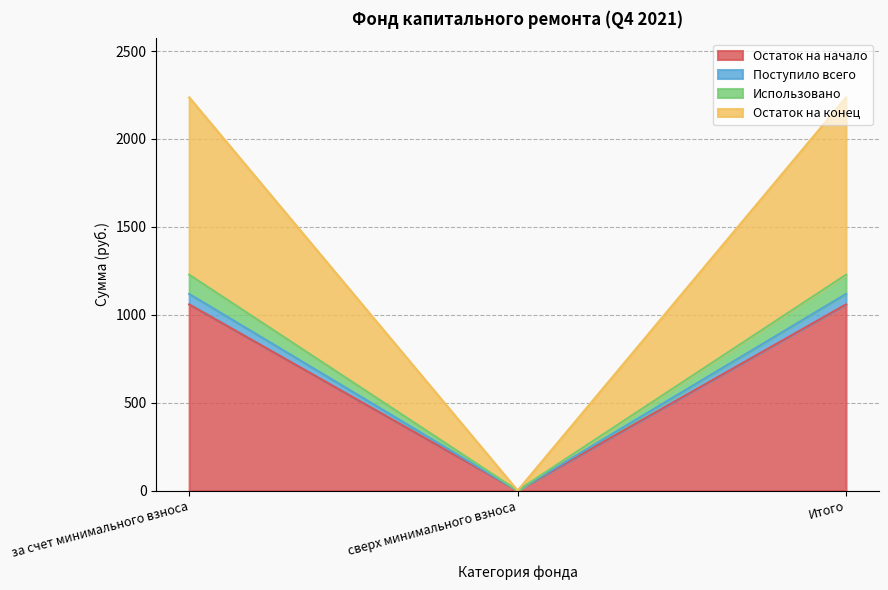

What is the average value of the Остаток на начало series?

705.9